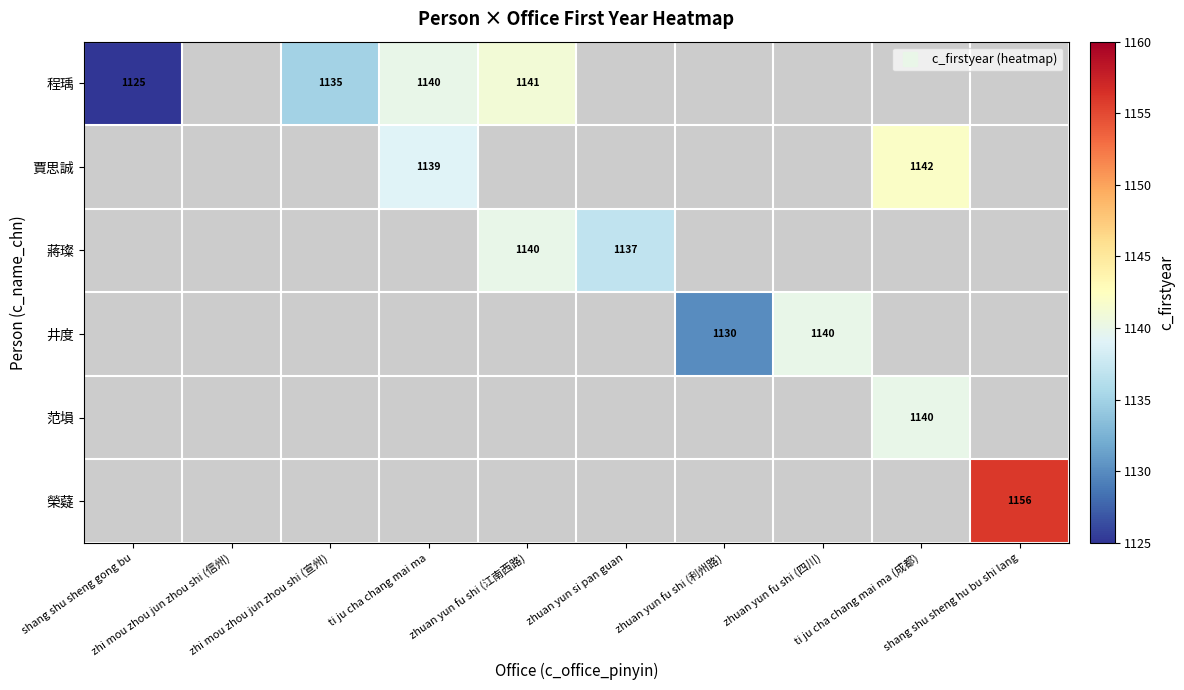

Where is 井度 nearest to the value 570?

zhuan yun fu shi (利州路)